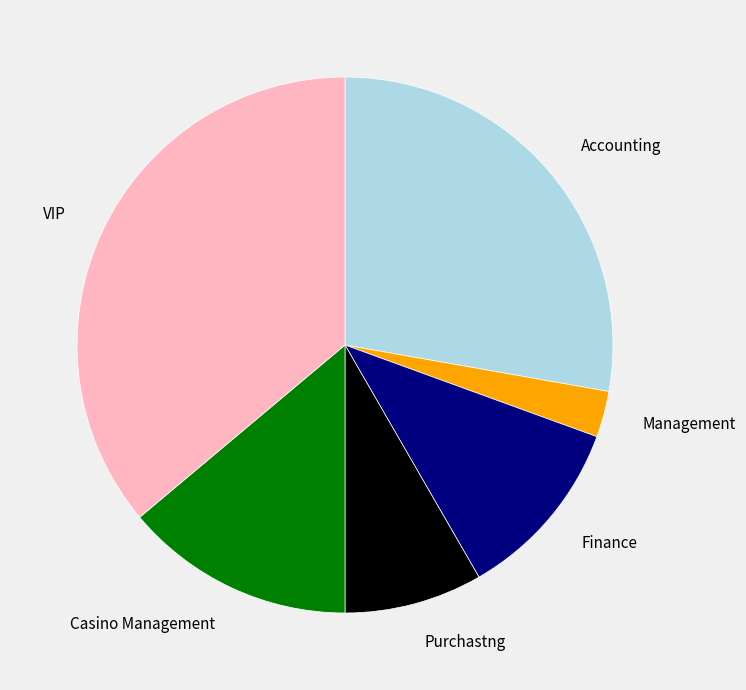

Which slice is the smallest?

Management